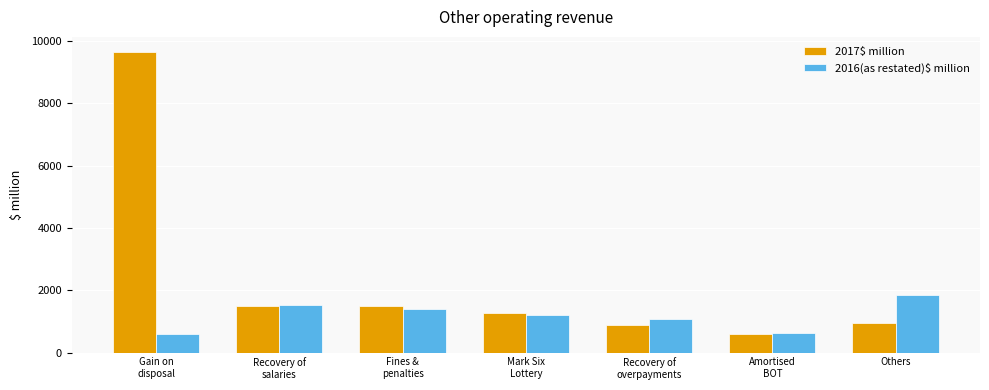

The value of 2017$ million at Fines &
penalties is 1496. True or false?

True